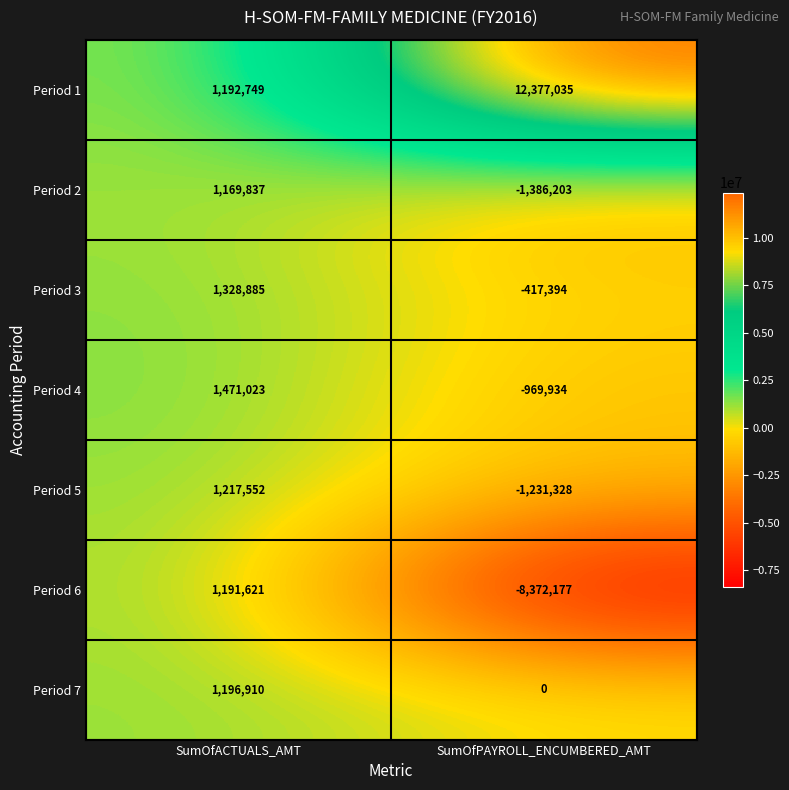

How many data points does each series have?

2